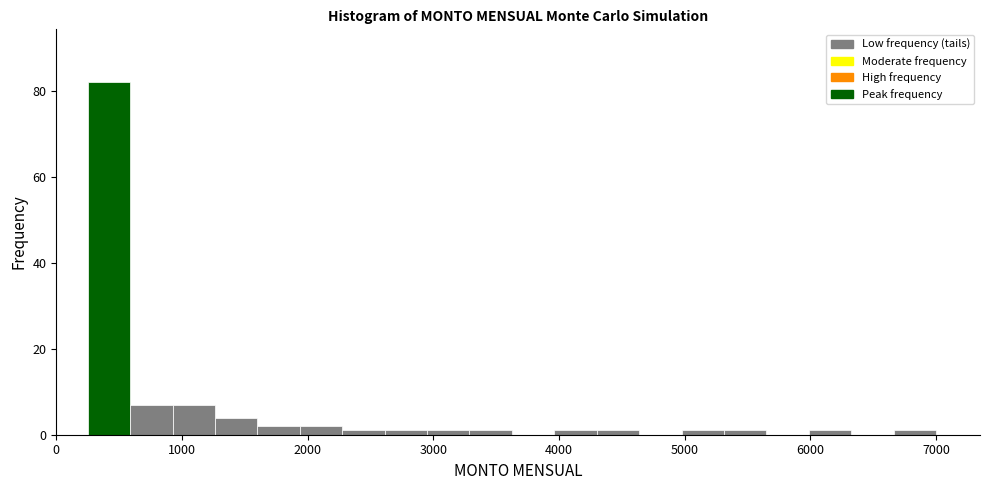

Around what value on the x-axis is the tallest bar? Give the approximate position of its centre, as read against the axis.

400